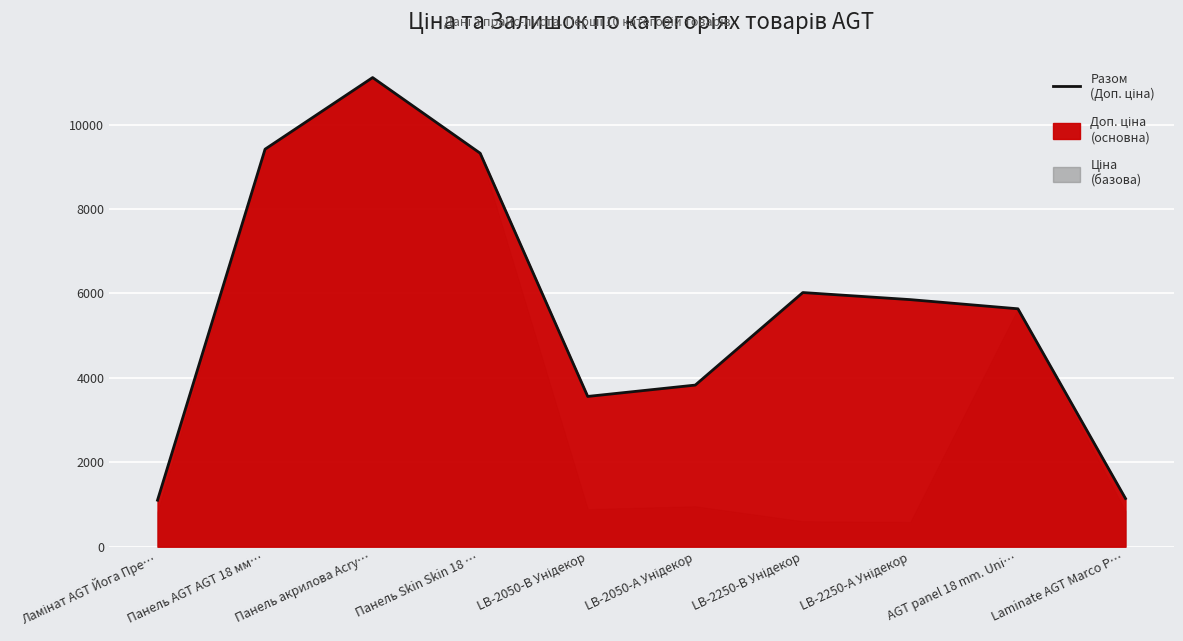

Reading right to left, transcribe all the data shown in this chart.

Laminate AGT Marco P…=1142.1	AGT panel 18 mm. Uni…=5636.0	LB-2250-А Унідекор=5852.9	LB-2250-В Унідекор=6020.8	LB-2050-А Унідекор=3828.4	LB-2050-В Унідекор=3559.7	Панель Skin Skin 18 …=9321.4	Панель акрилова Acry…=11113.6	Панель AGT AGT 18 мм…=9416.9	Ламінат AGT Йога Пре…=1101.8